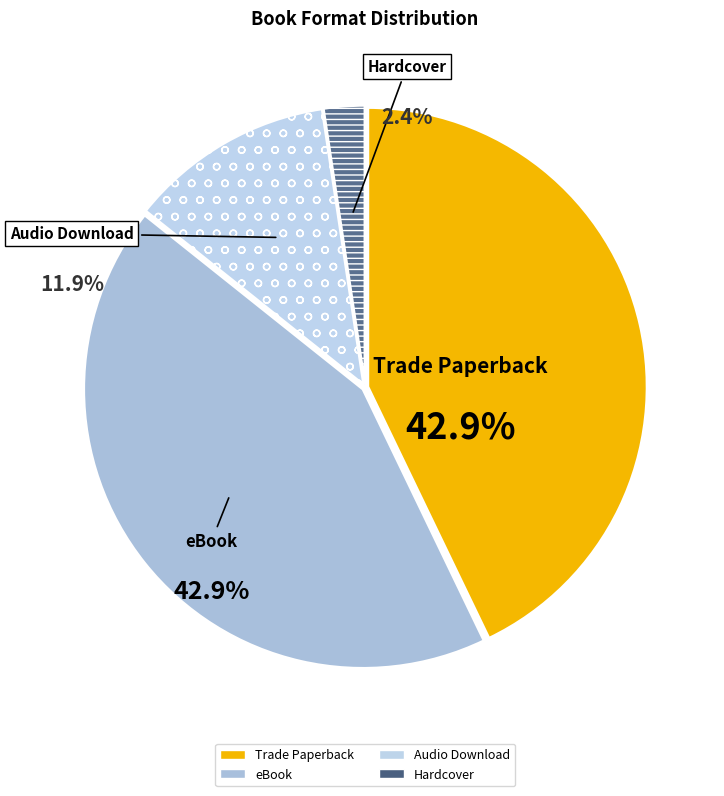

Which category has the biggest portion of the pie?

Trade Paperback